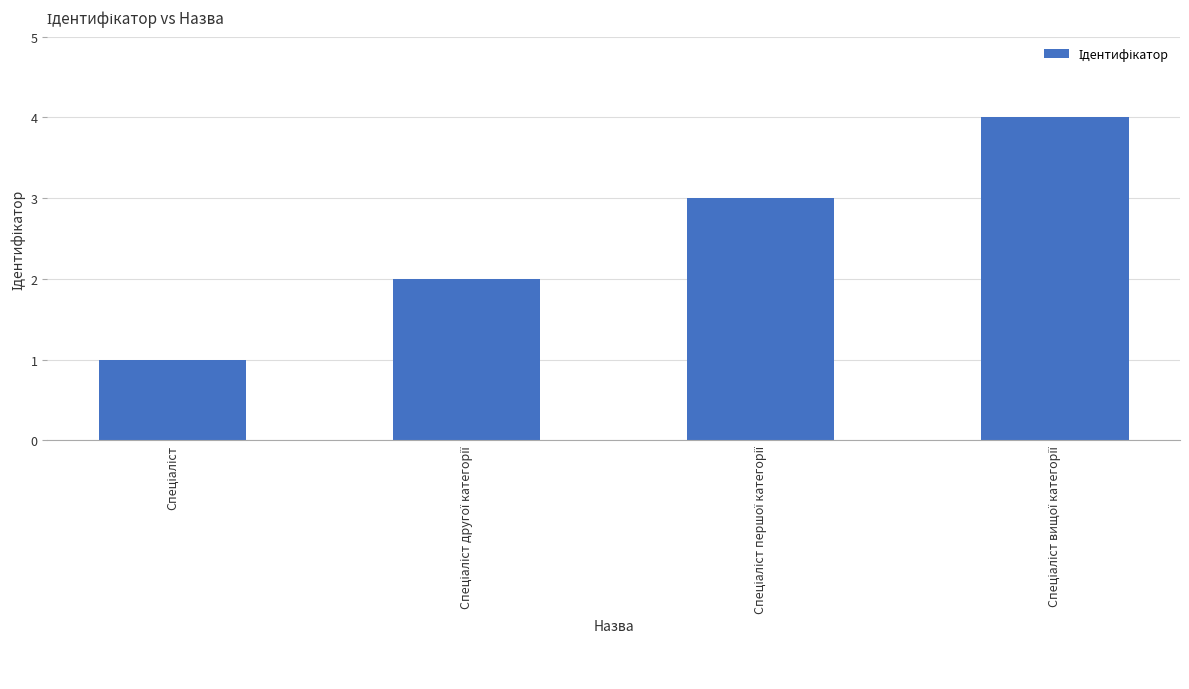

What is the sum of all values?

10